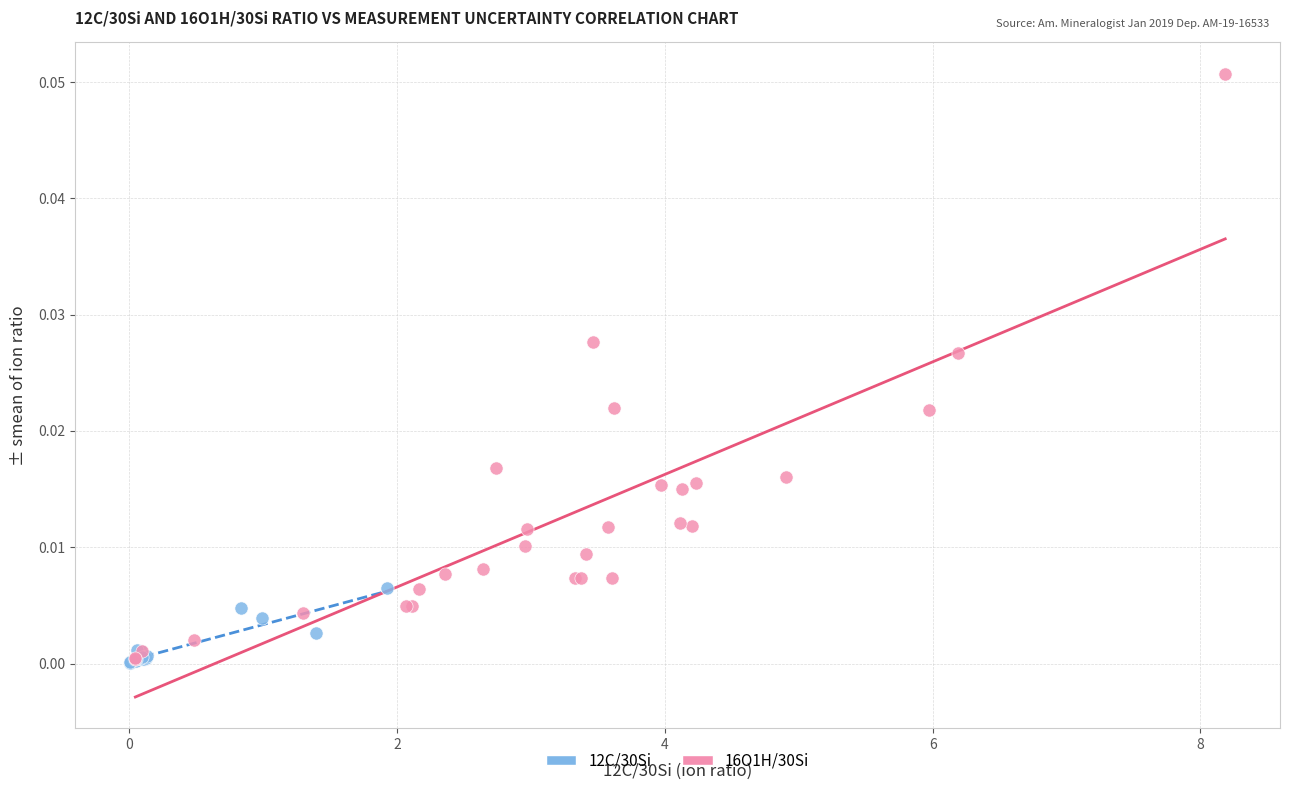

What are all the series names shown in the legend?

12C/30Si, 16O1H/30Si